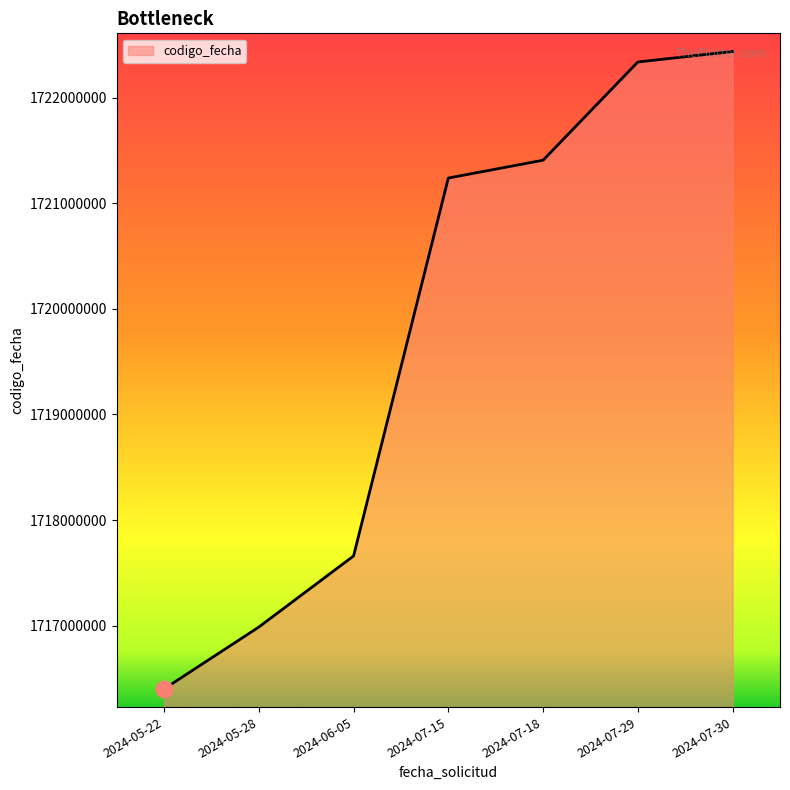

What is the difference between the values at 2024-05-22 and 2024-07-18?

5007355